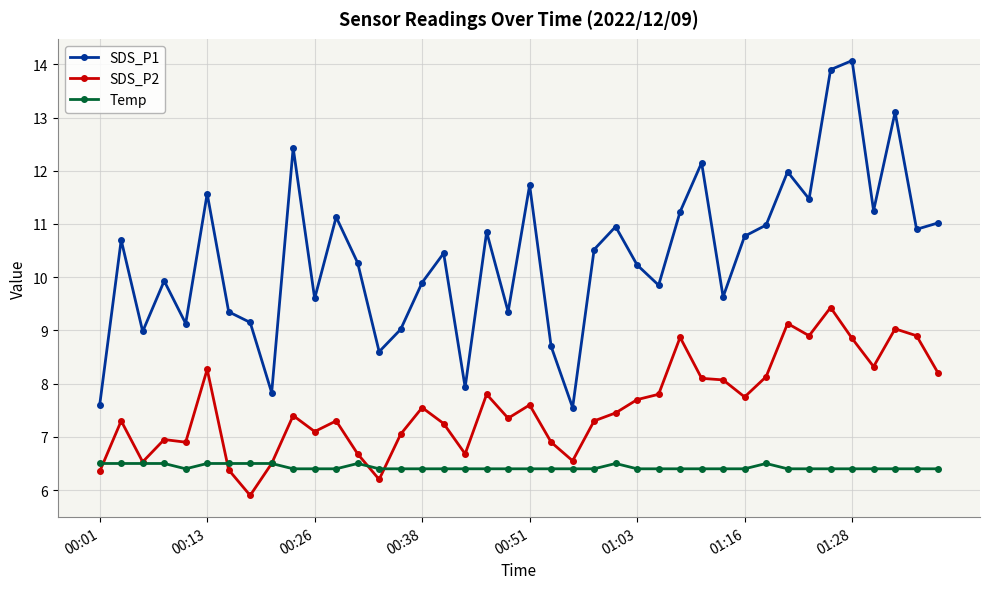

Does the chart display data point markers on the line(s)?

Yes